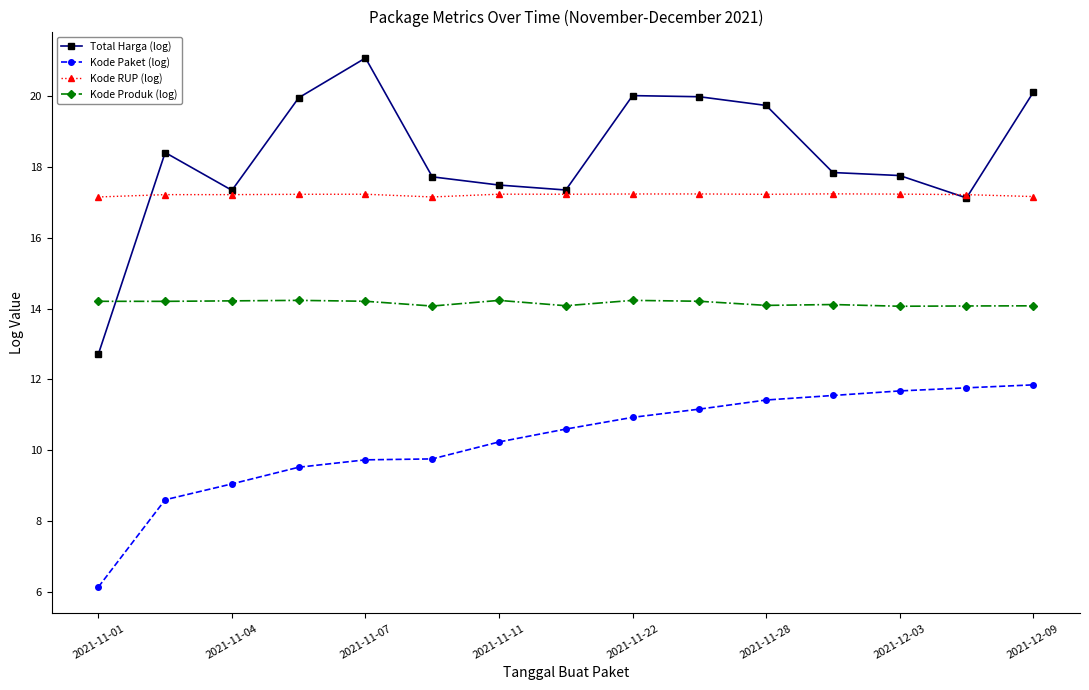

What is the average value of the Kode Produk (log) series?

14.2